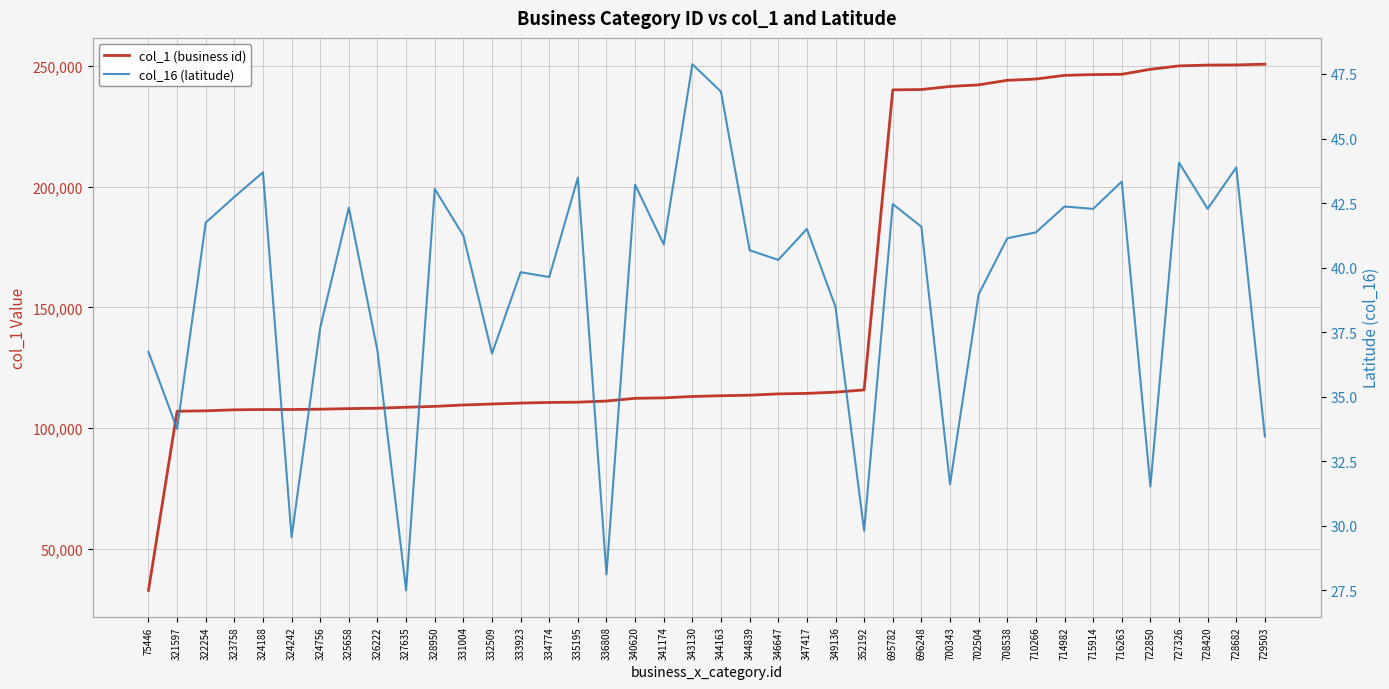

What is the sum of the col_1 (business id) values at 332509 and 349136?

224759.0